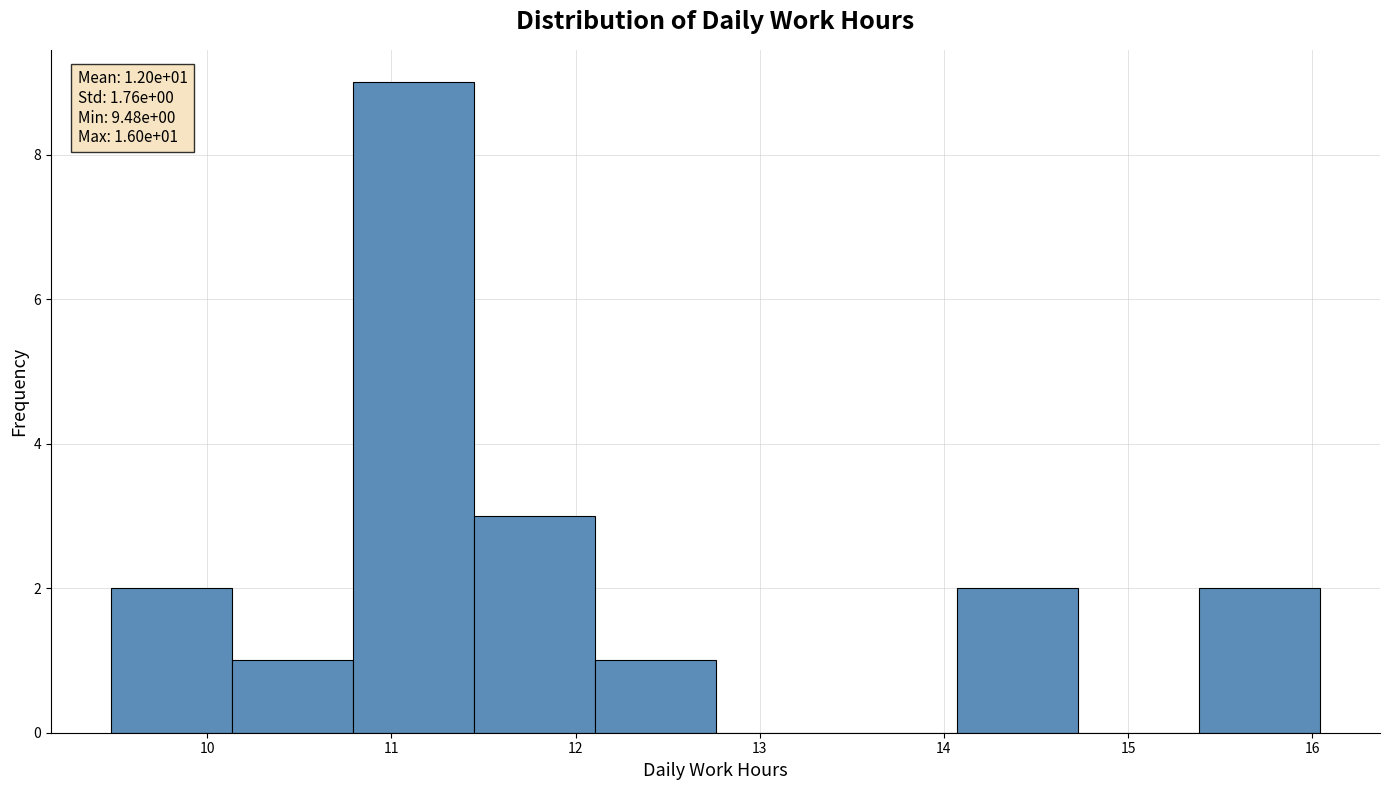

Over which range of the x-axis is the bar tallest?

10.8 to 11.4